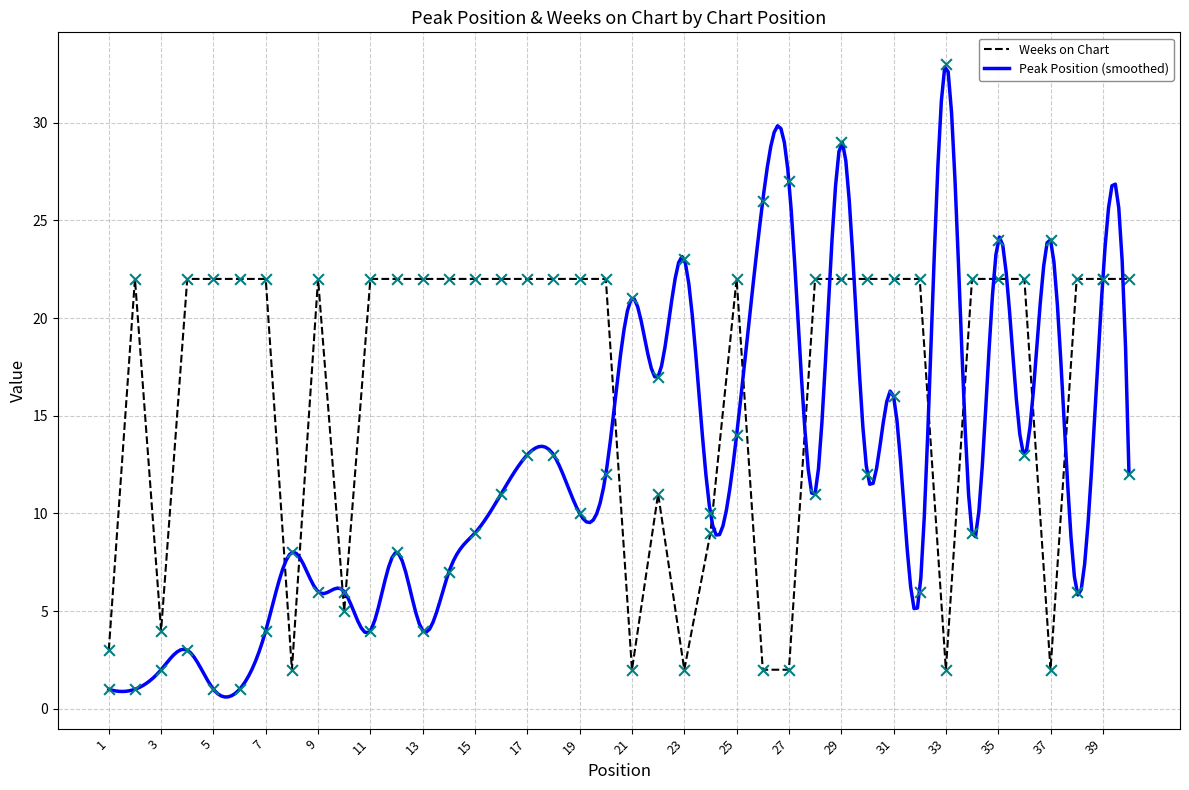

What is the total value across all series at 1?

4